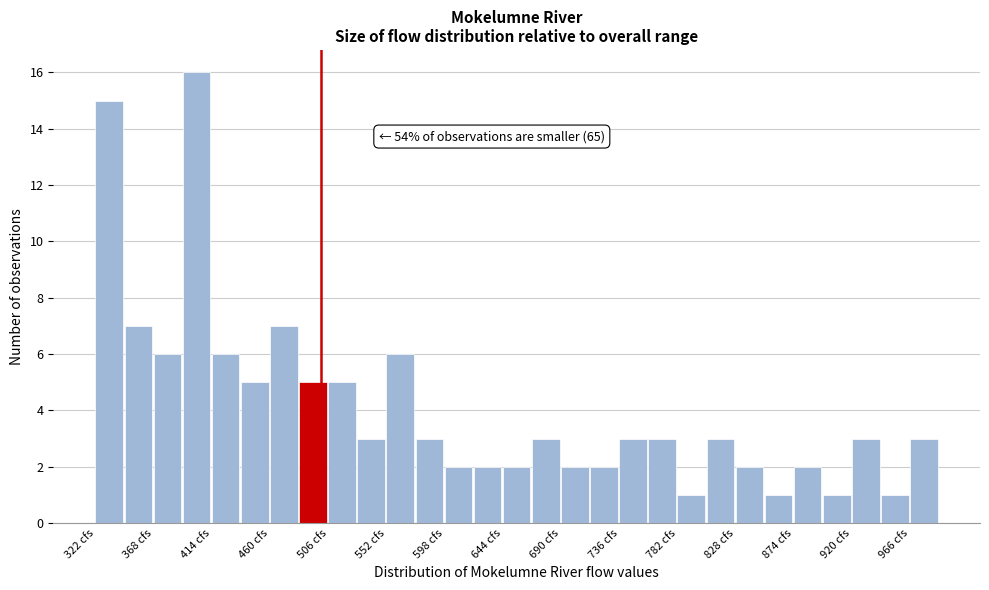

Over which range of the x-axis is the bar tallest?

391 to 414